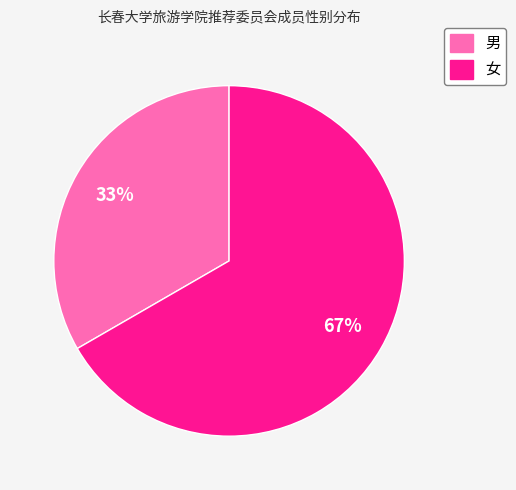

The 女 slice represents 55% of the pie. True or false?

False